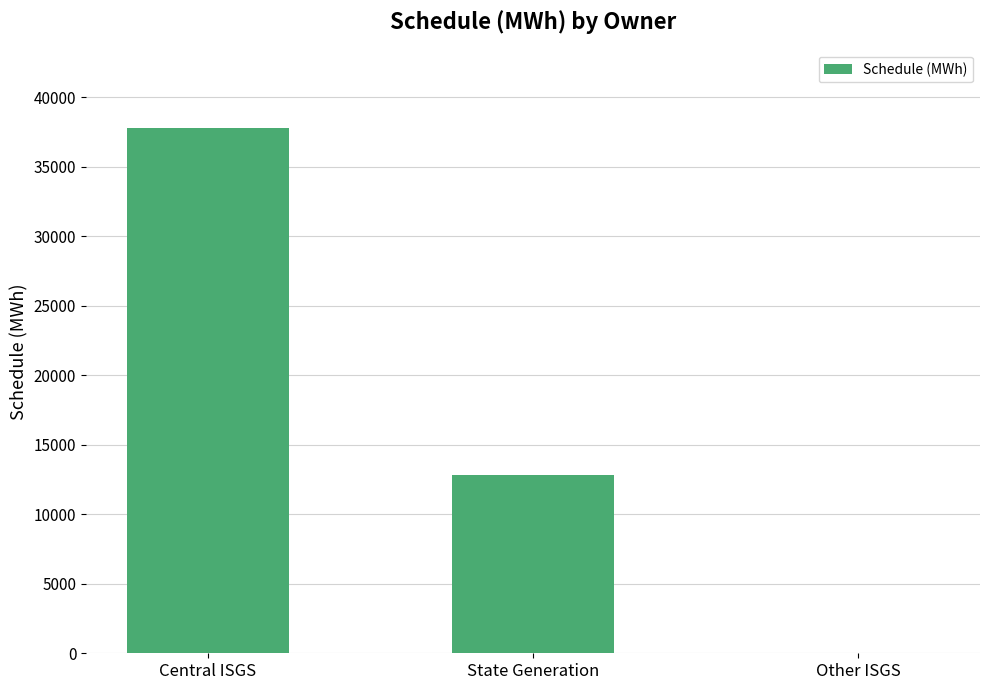

Count the number of categories in the chart.

3